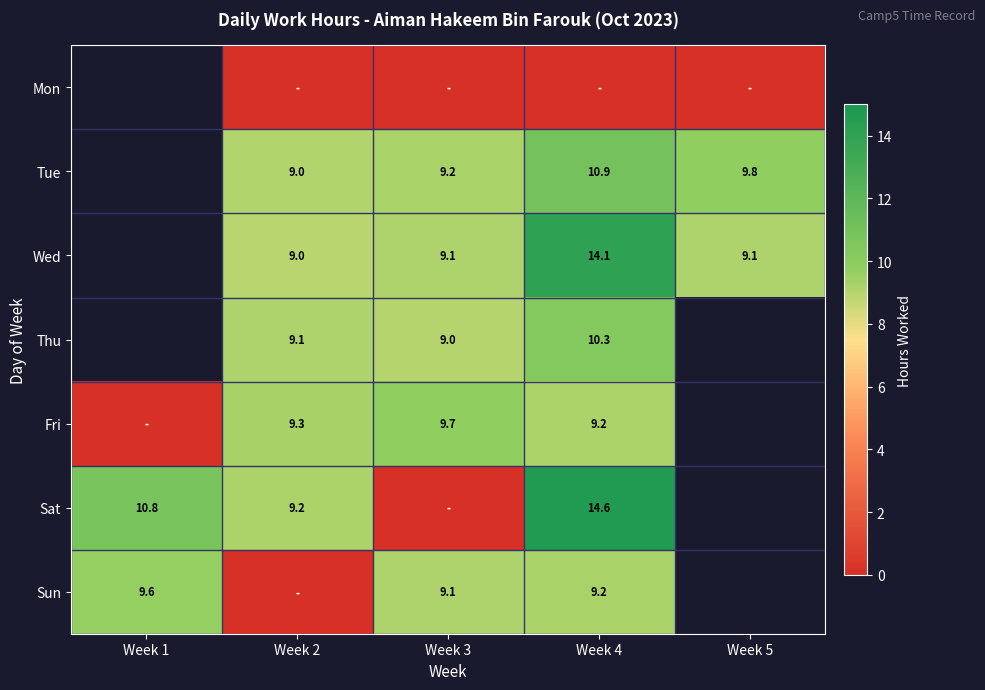

Is the value of Sun at Week 4 greater than the value of Tue at Week 5?

No